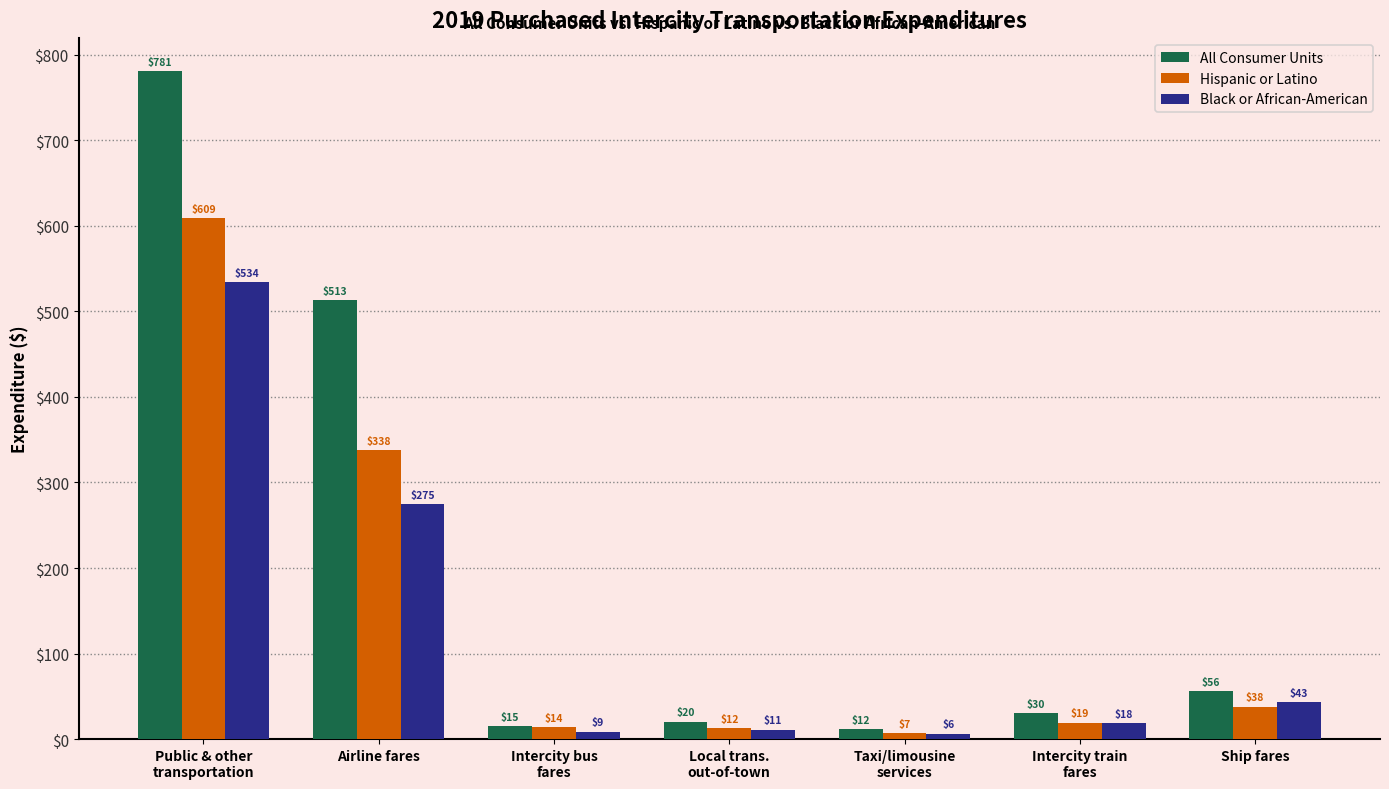

Rank the series at Intercity bus
fares from highest to lowest value.

All Consumer Units, Hispanic or Latino, Black or African-American